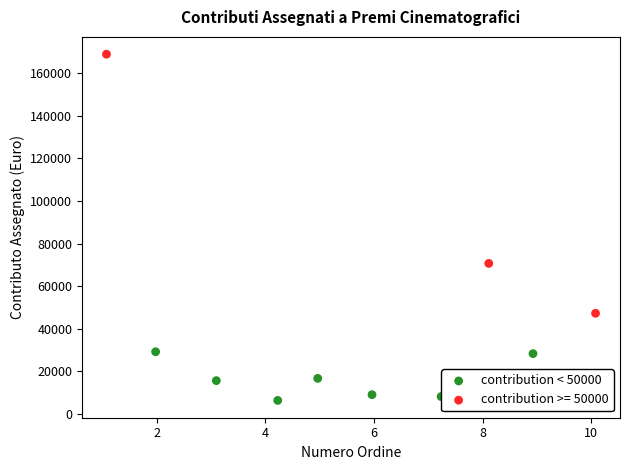

Which series reaches the minimum Y coordinate?

contribution < 50000